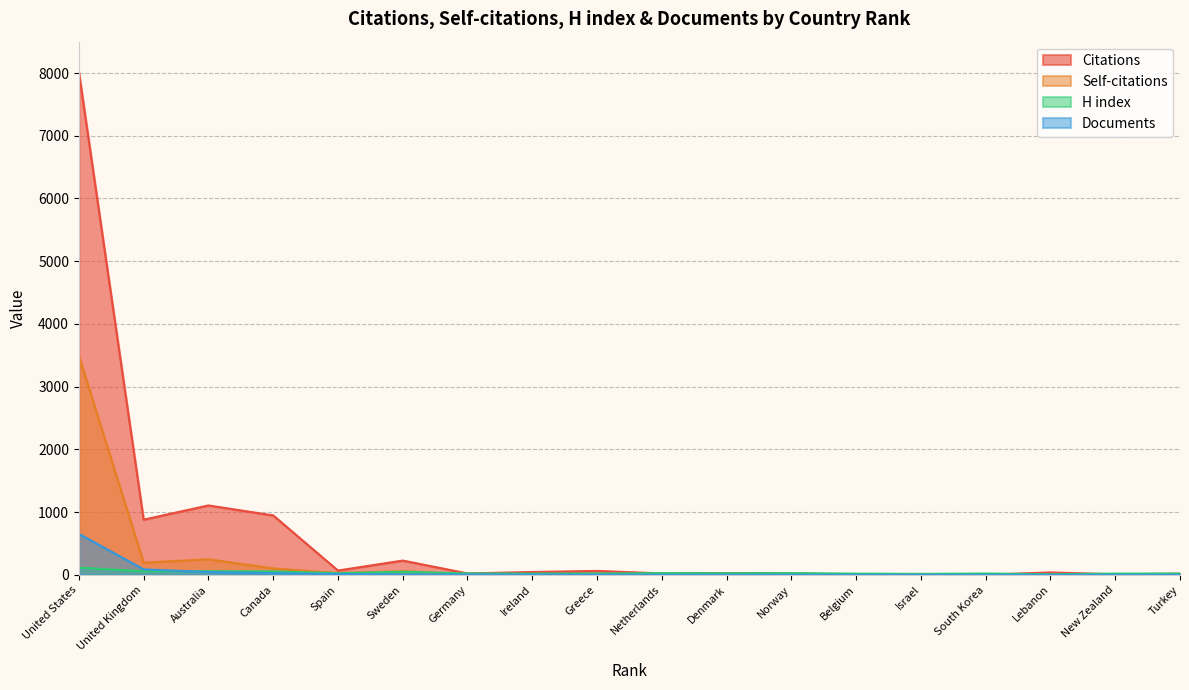

Which series has the largest total across all categories?

Citations